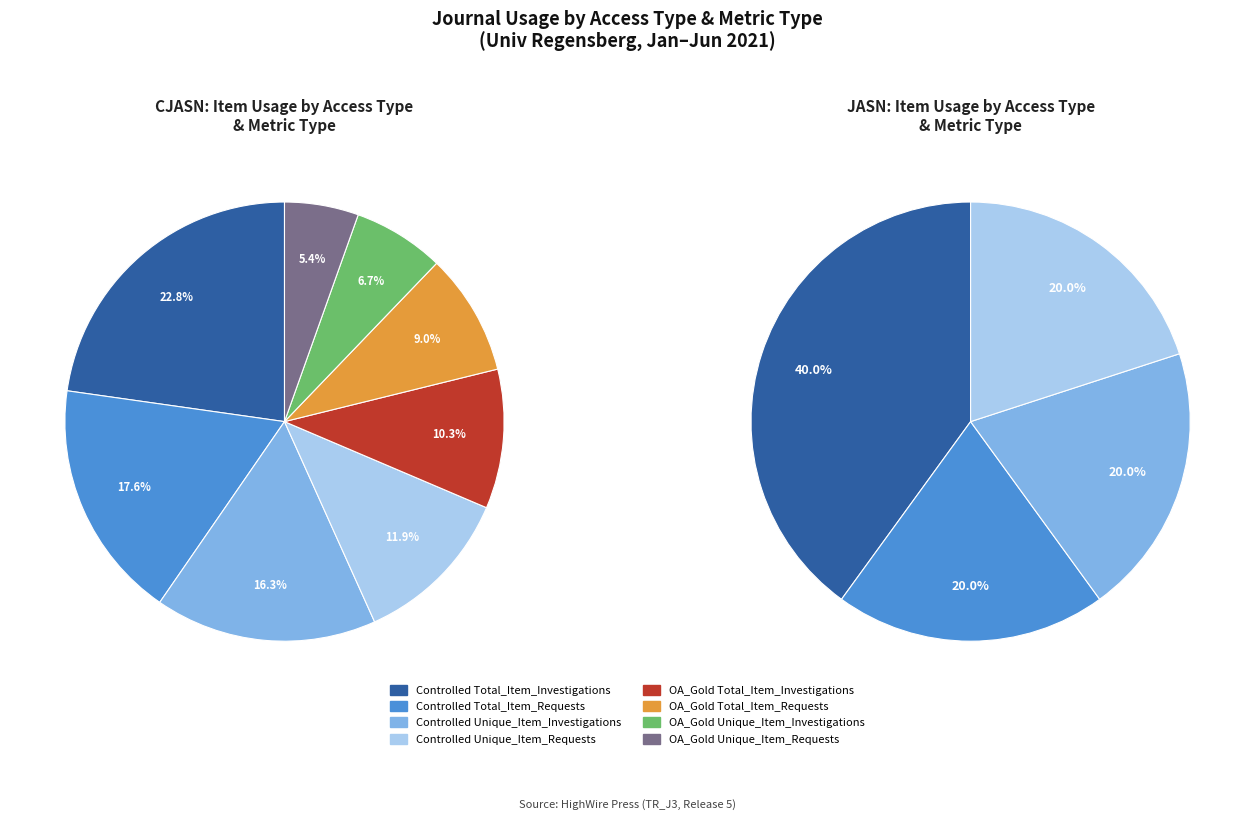

What is the total percentage of OA_Gold Total_Item_Investigations and Controlled Unique_Item_Requests?

22.1%